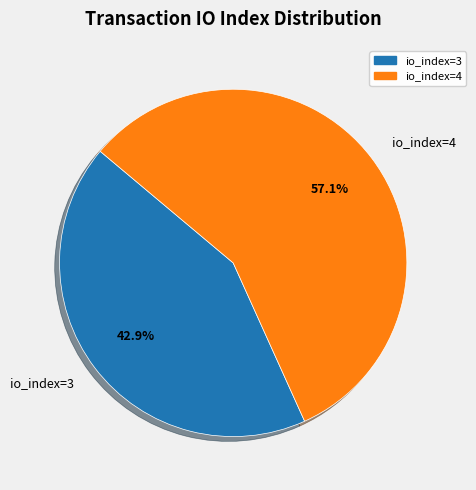

Approximately how many times larger is the value at io_index=4 compared to io_index=3?

1.3